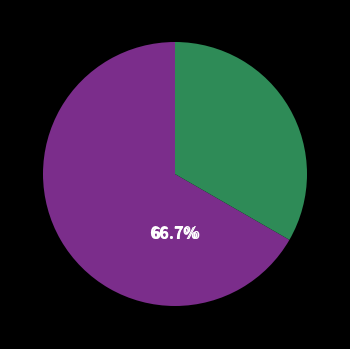

Is there any slice that represents more than half of the pie?

Yes